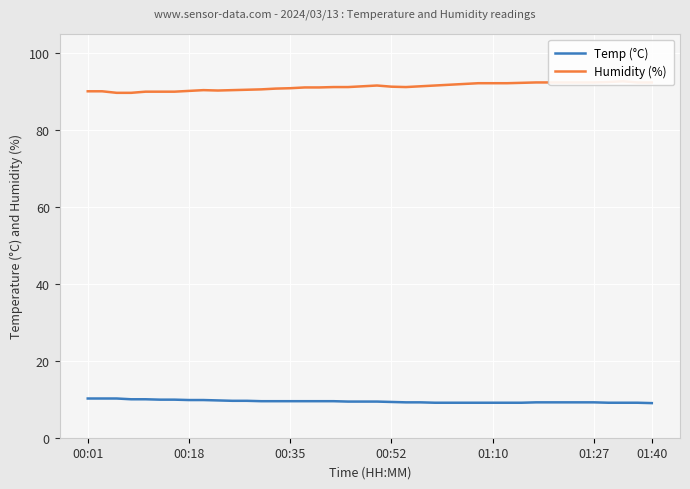

How many lines are shown in the chart?

2